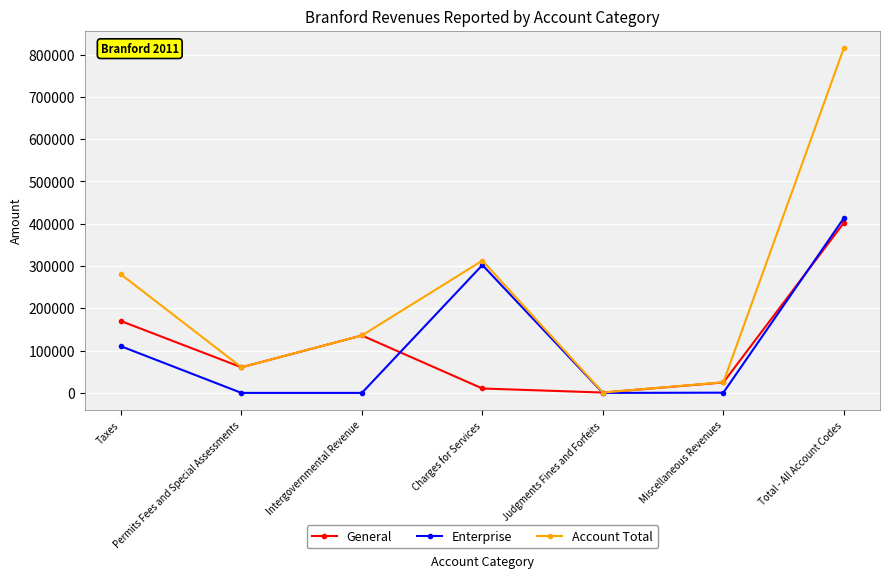

What is the difference between the General values at Judgments Fines and Forfeits and Intergovernmental Revenue?

135006